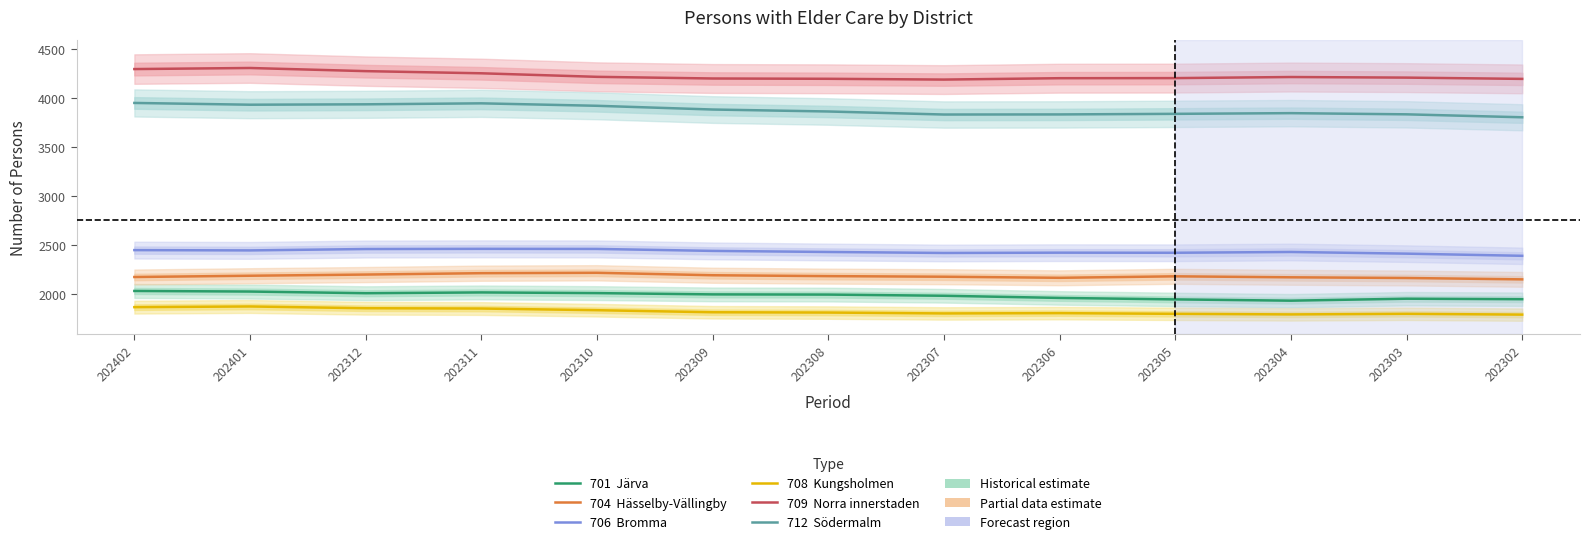

Between 202309 and 202307, which series saw the biggest shift?

712  Södermalm